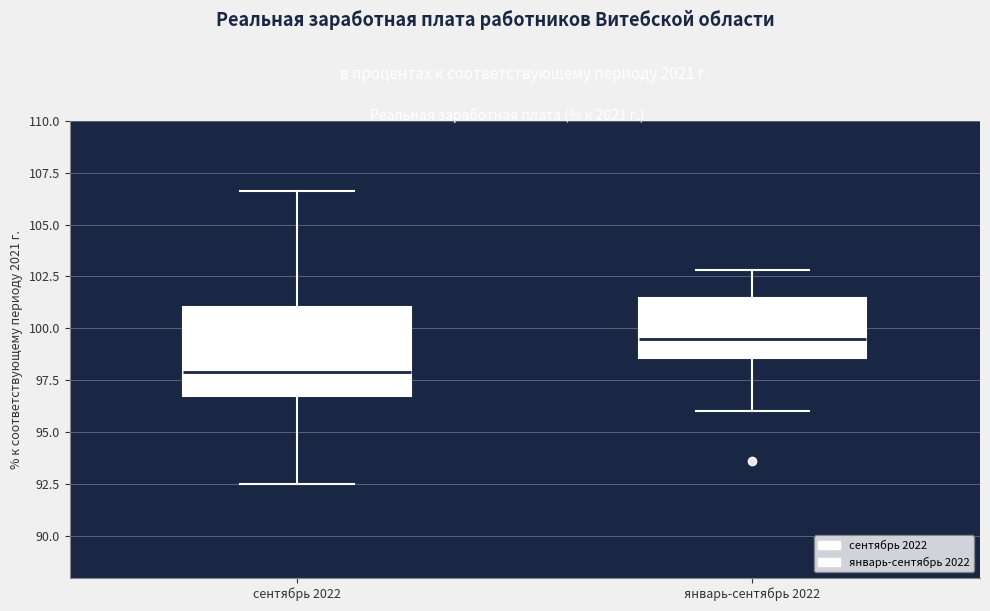

Reading left to right, read every box against the y-axis: the position of its median line, the range the box covers, and the ends of its whiskers. The values are not printed on the chart, so give them approximately, as read against the axis.

сентябрь 2022: median 98.0, box 96.5 to 101.0, whiskers 92.5 to 106.5
январь-сентябрь 2022: median 99.5, box 98.5 to 101.5, whiskers 96.0 to 103.0